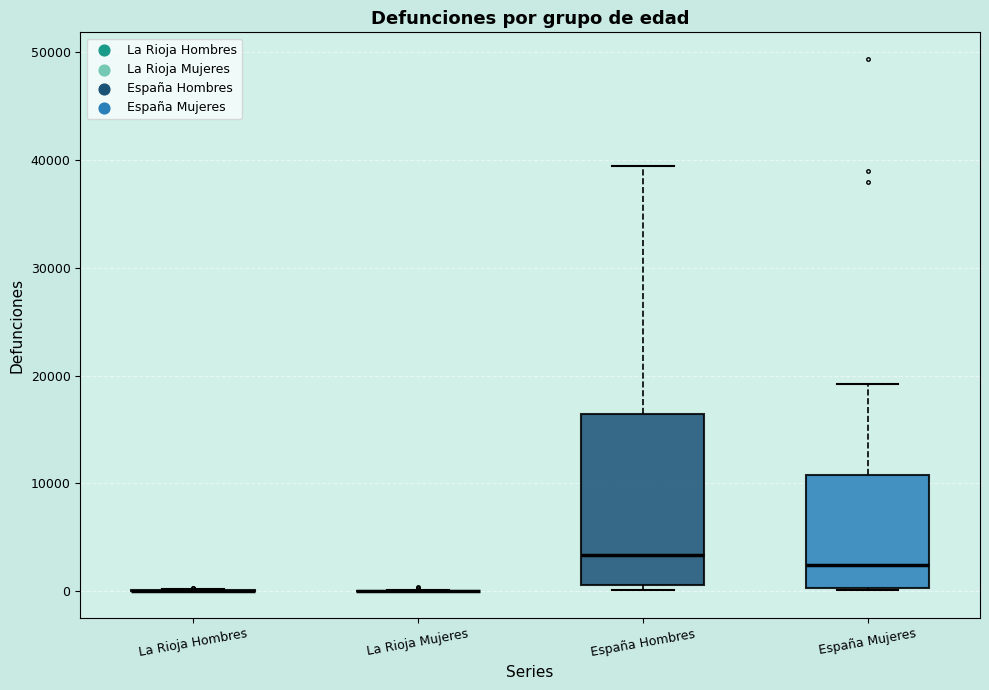

Which box is the tallest, from its lower edge to its upper edge?

España Hombres